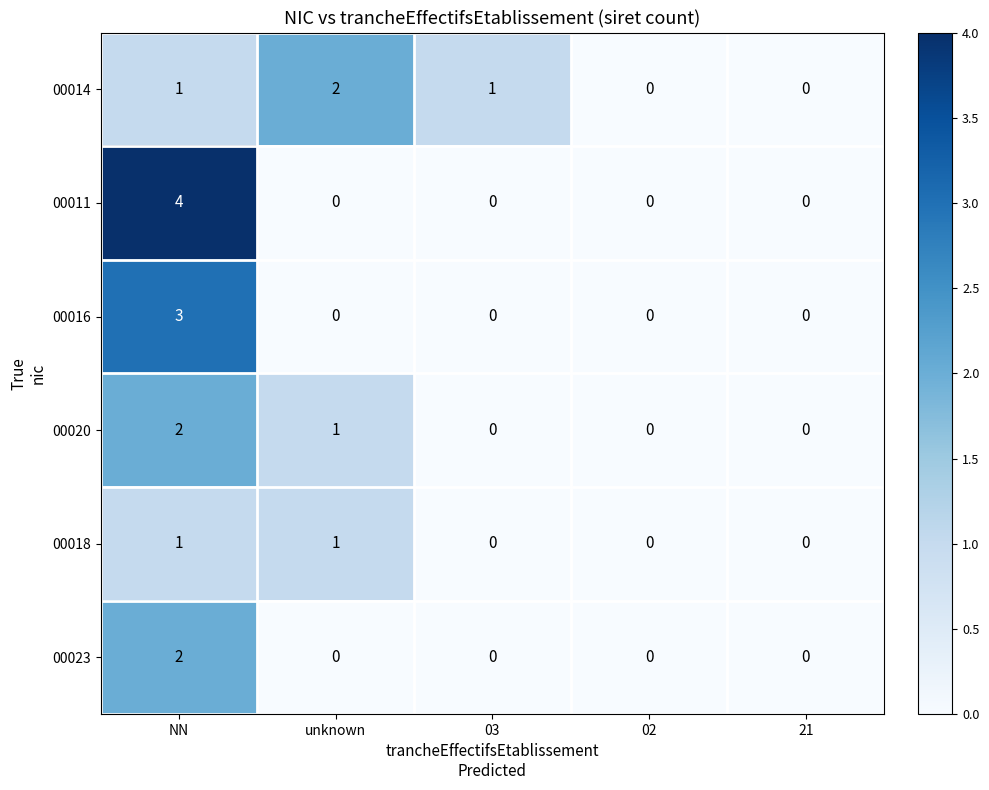

The value of 00018 at 21 is -1. True or false?

False